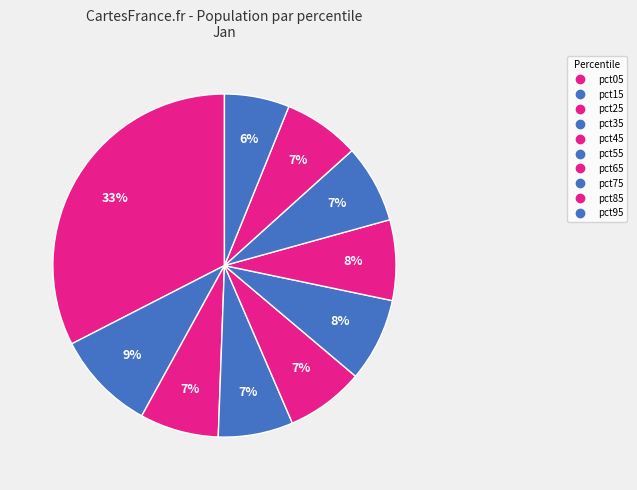

To the nearest percent, what is the difference between the largest and smallest slice percentages?

26%